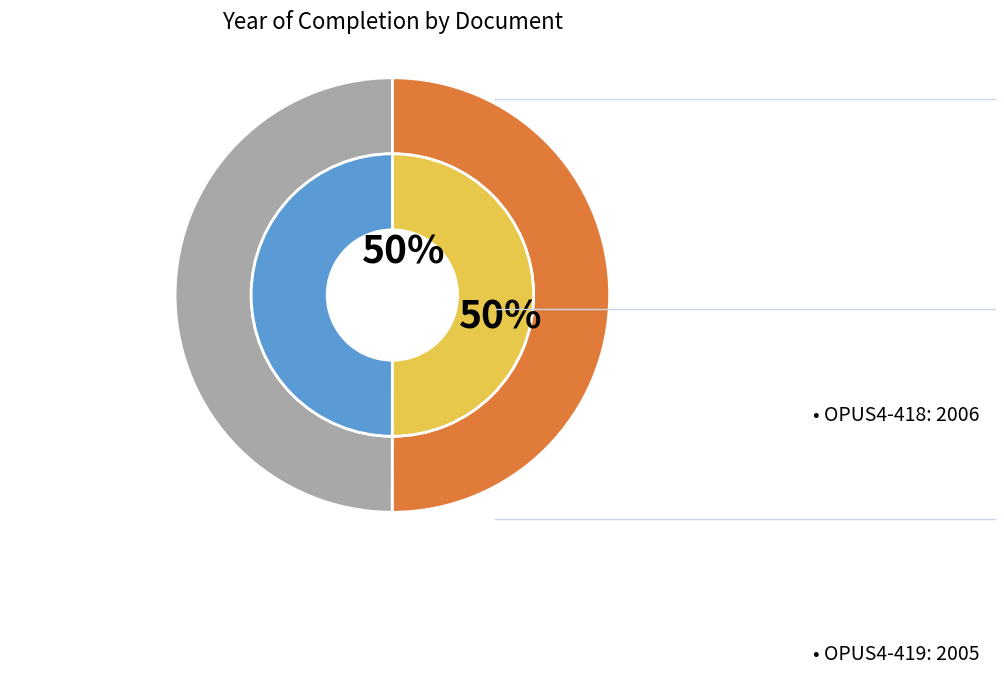

To the nearest percent, what percentage of the pie is OPUS4-418?

50%